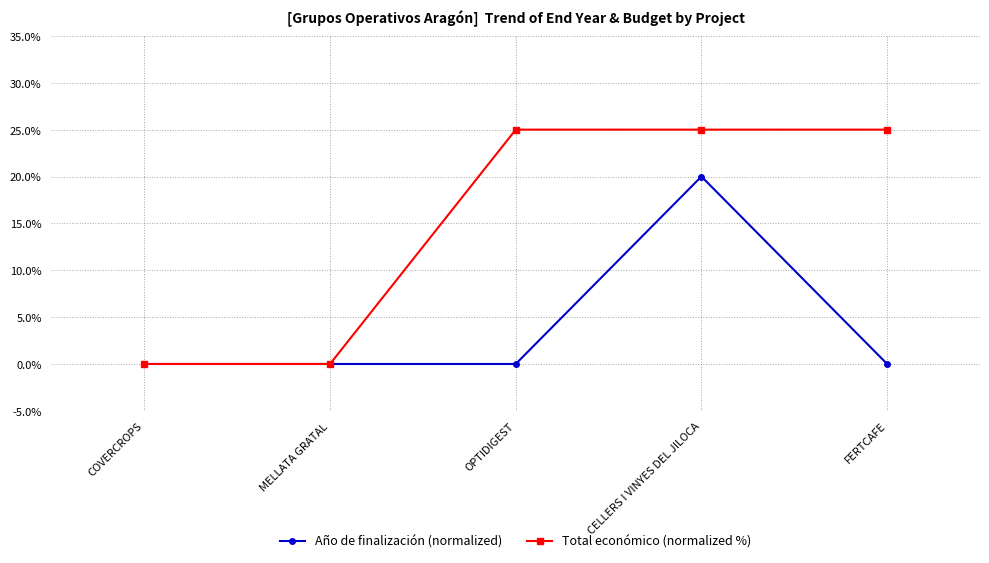

Reading left to right, transcribe all the data shown in this chart.

Año de finalización (normalized): 0	0	0	20	0
Total económico (normalized %): 0	0	25	25	25